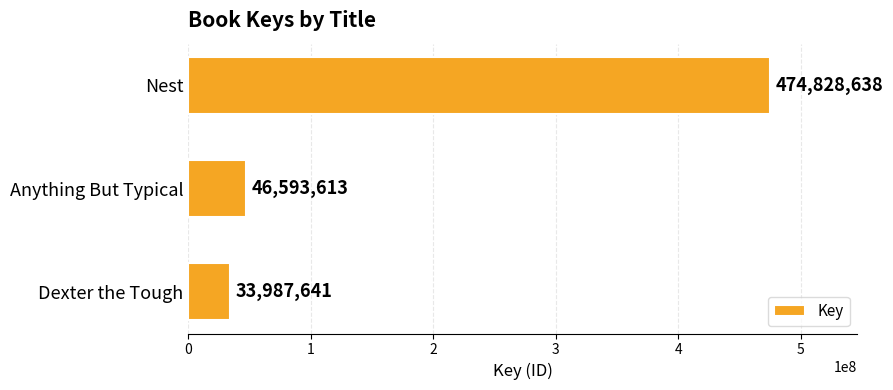

How many series are shown in this chart?

1